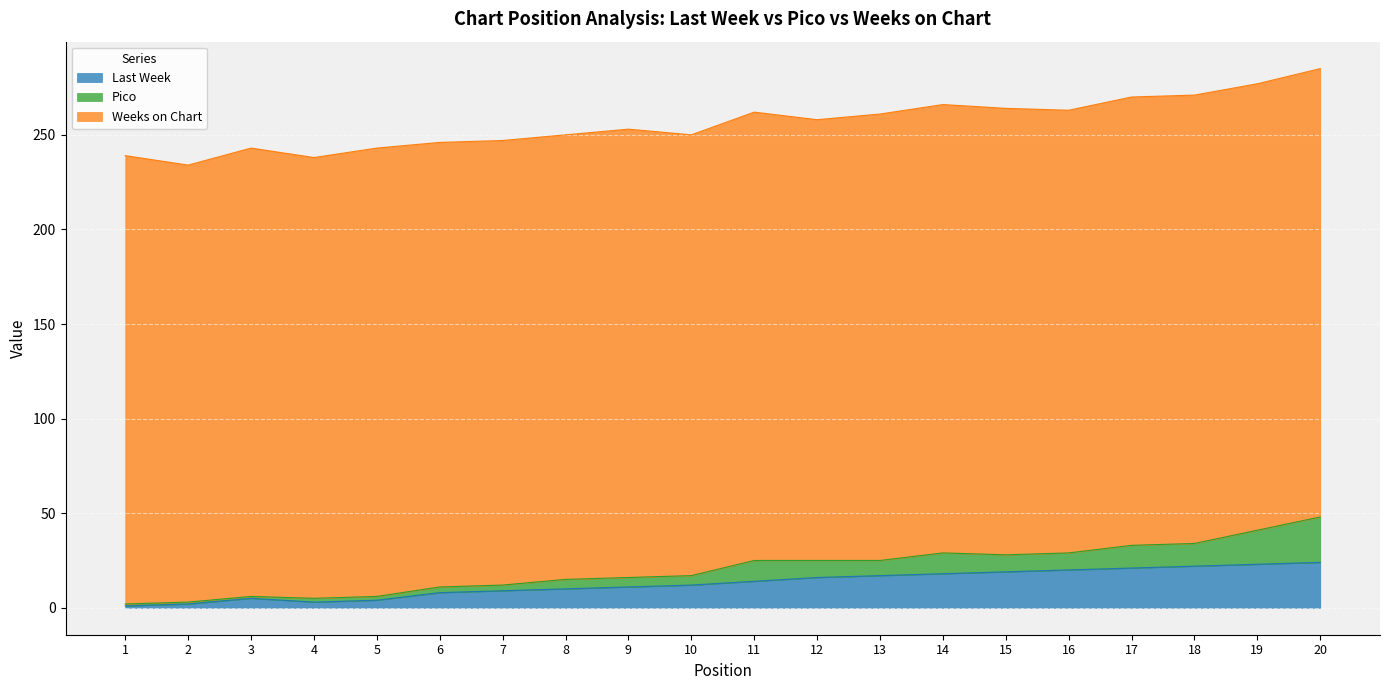

What is the spread (max minus min) of values at 4?

231